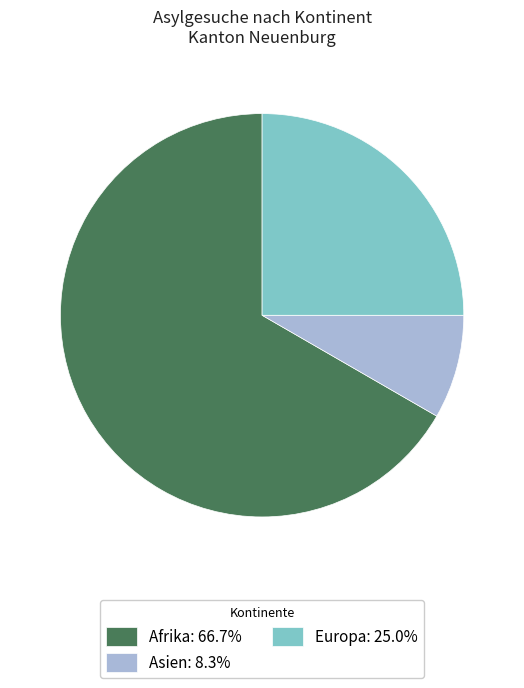

Combined, do Europa: 25.0% and Asien: 8.3% account for over 50%?

No